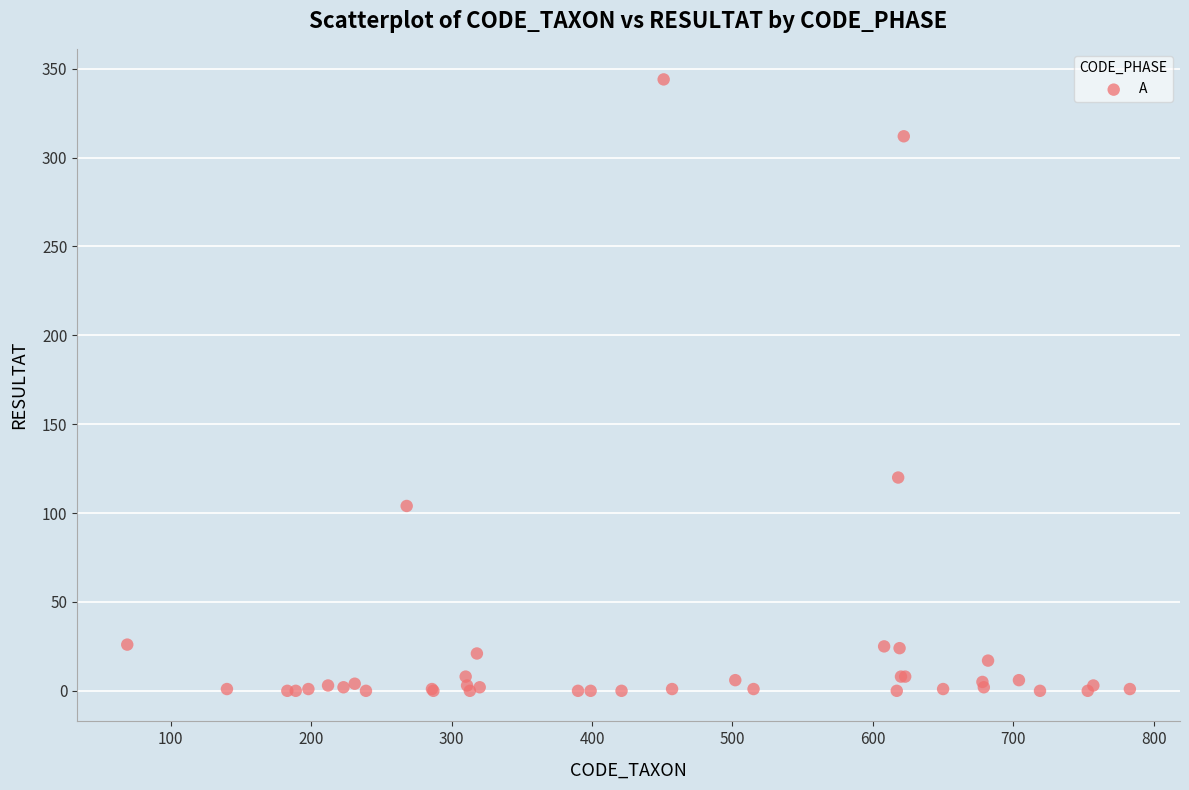

What Y value in the scatter plot is closest to 172?

120